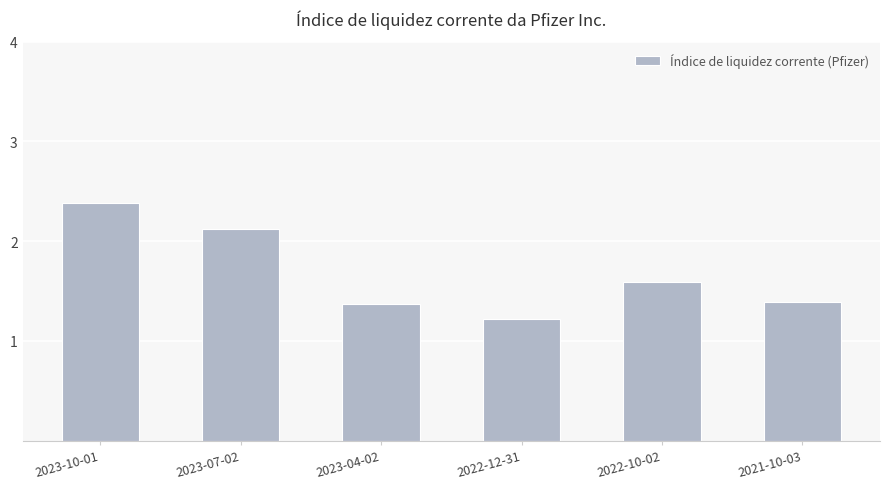

The chart shows a value of 3.0 at 2023-07-02. True or false?

False